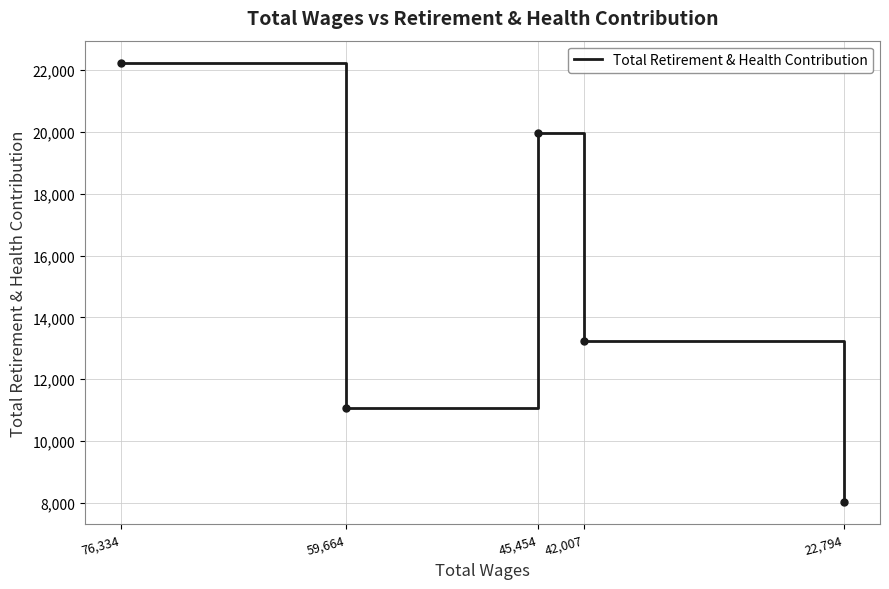

Where is the data nearest to the value 15129?

42,007